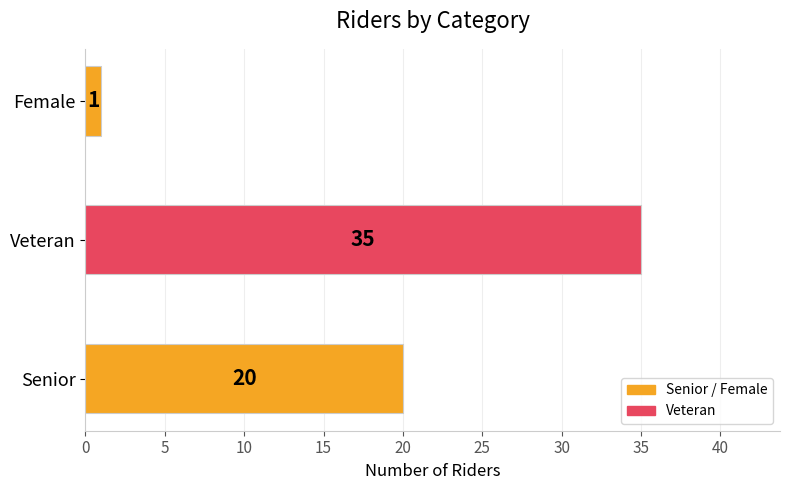

What is the average value?

19